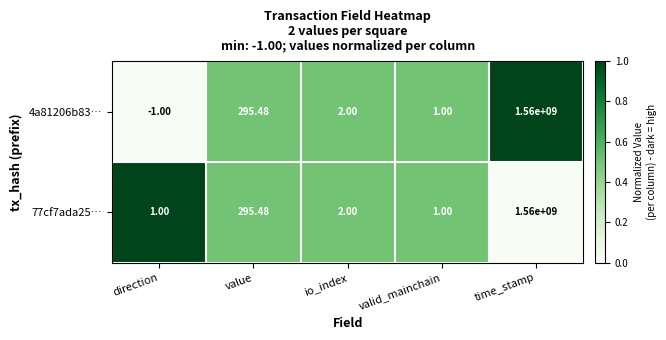

At which label is 77cf7ada25… closest to 780000000?

value